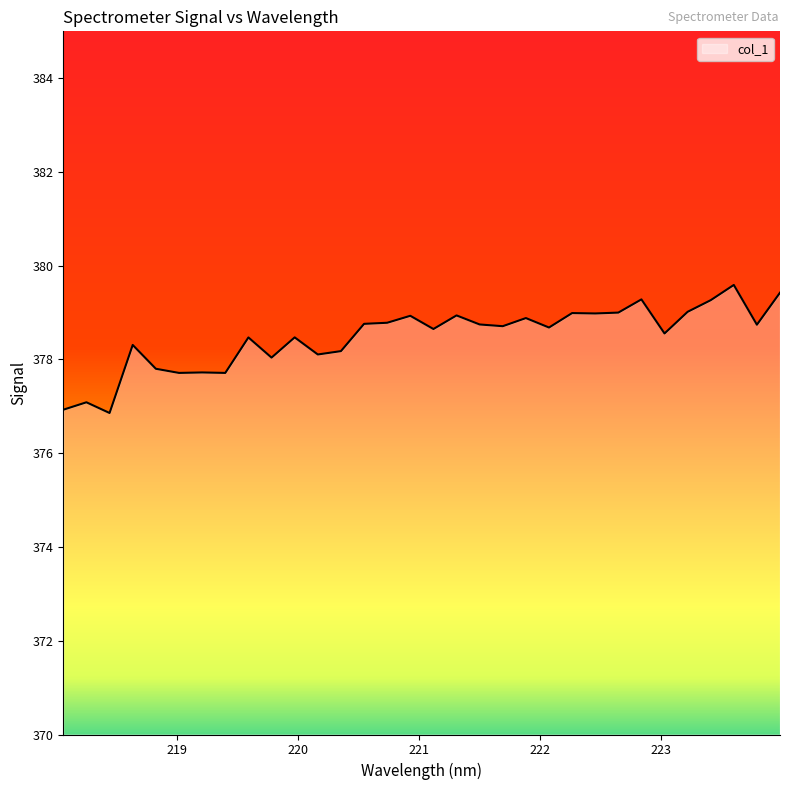

What is the maximum value shown in the chart?

379.6